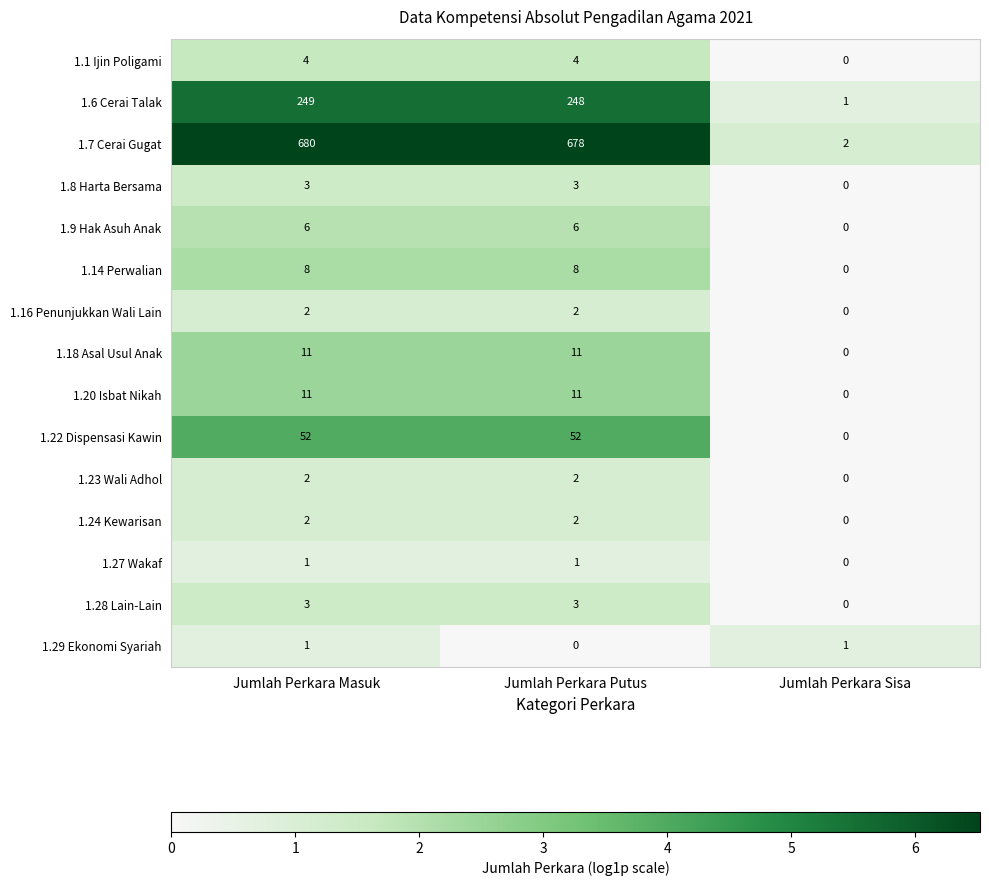

At which category is the sum across all series the highest?

Jumlah Perkara Masuk